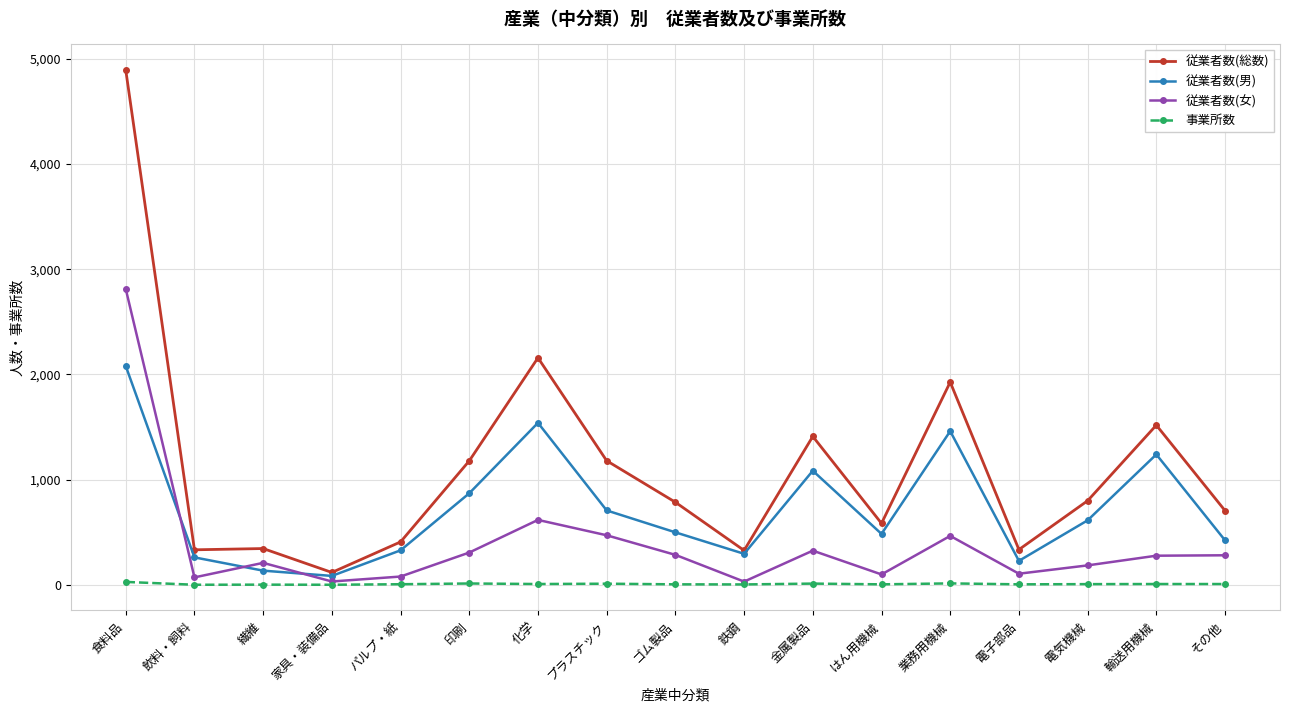

Between 食料品 and 飲料・飼料, which series saw the biggest shift?

従業者数(総数)